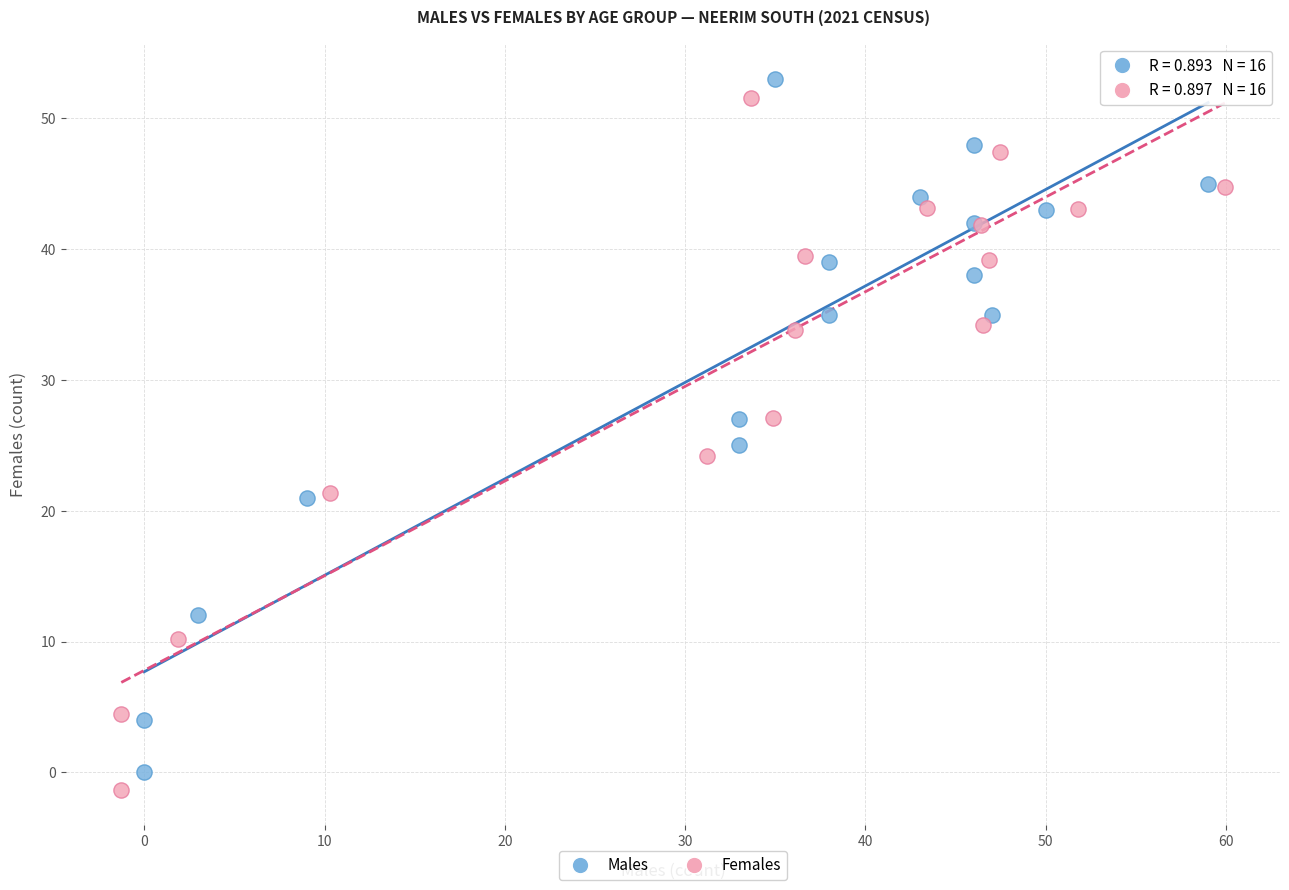

What are all the series names shown in the legend?

Males, Females